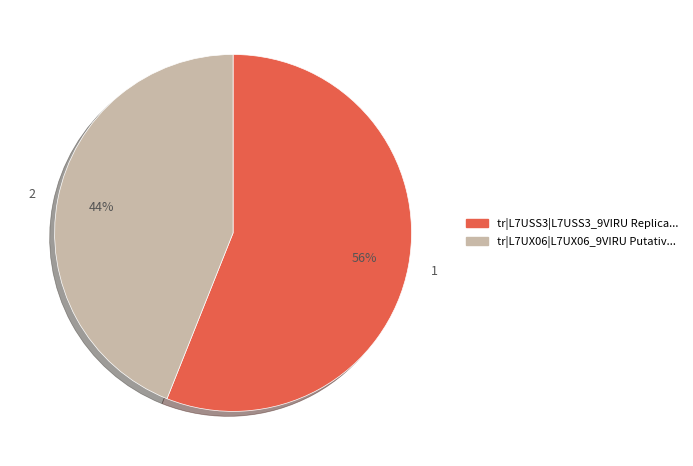

Does any single category account for the majority?

Yes